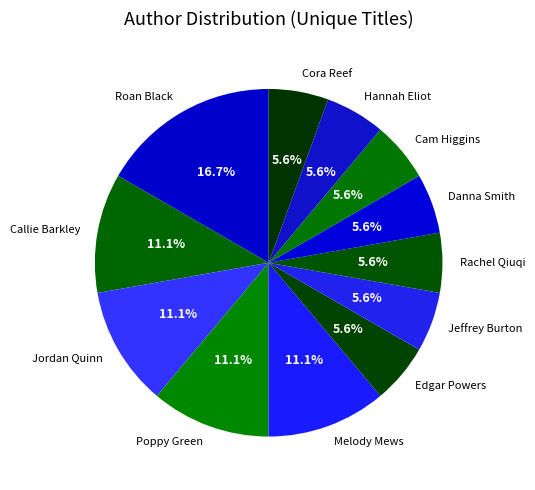

To the nearest percent, what percentage of the pie is Roan Black?

17%